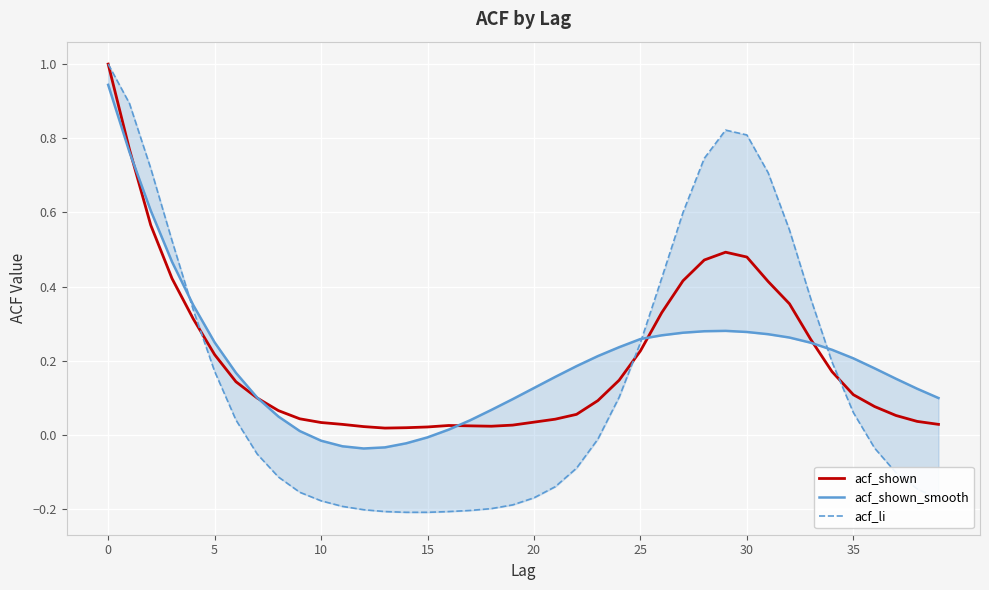

What is the difference between the maximum and minimum values in the acf_shown series?

1.0